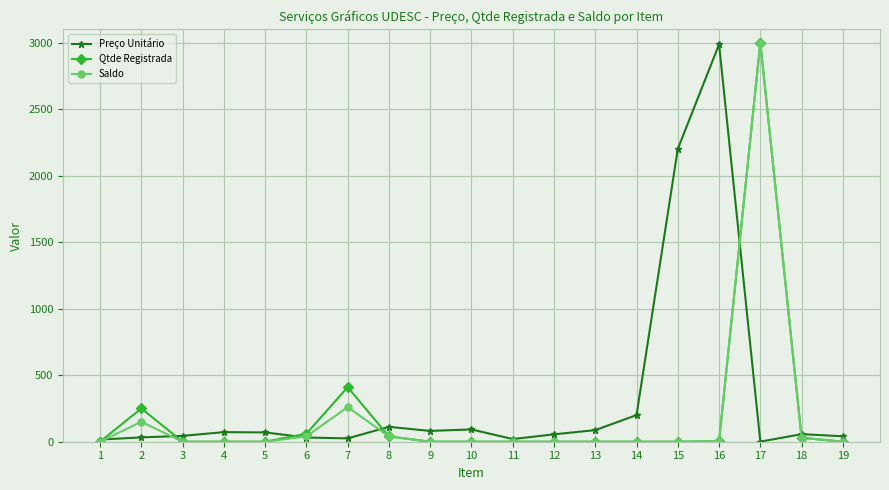

Does the chart have visible grid lines?

Yes